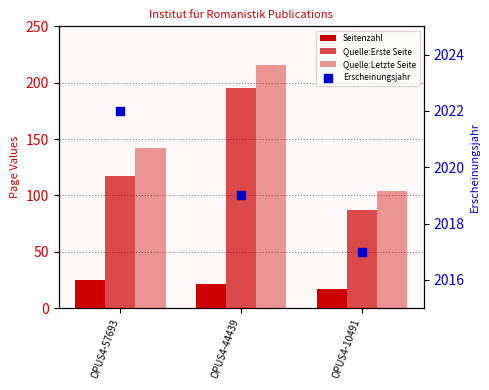

At how many categories does at least one series exceed 1321?

3